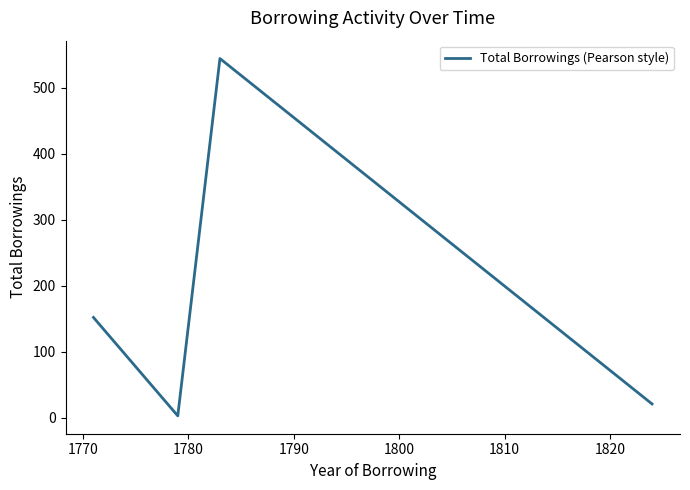

Reading right to left, extract all data points from this chart.

21	544	3	152